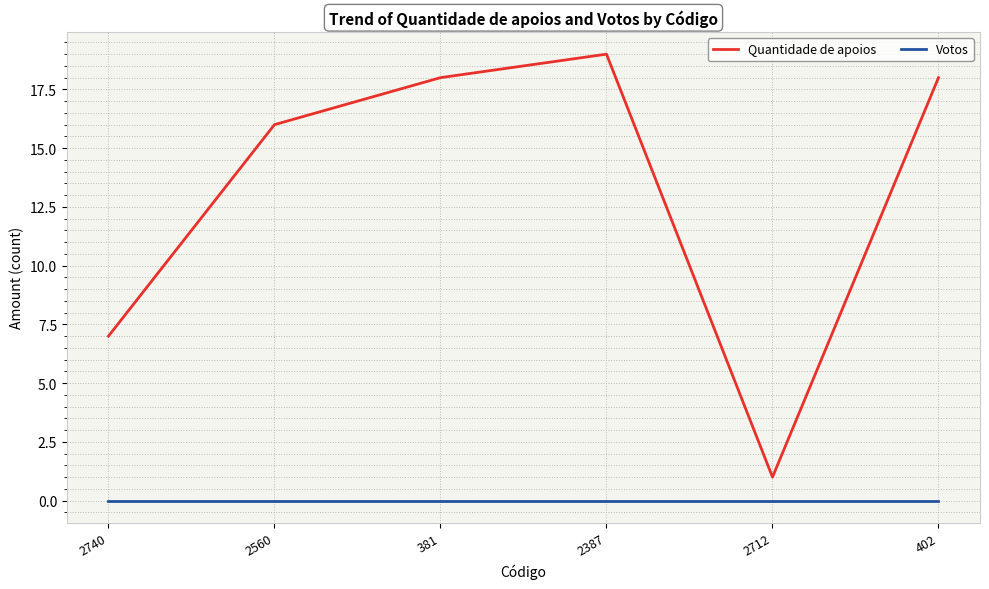

What is the approximate value of Quantidade de apoios at 2387, to the nearest 10?

20